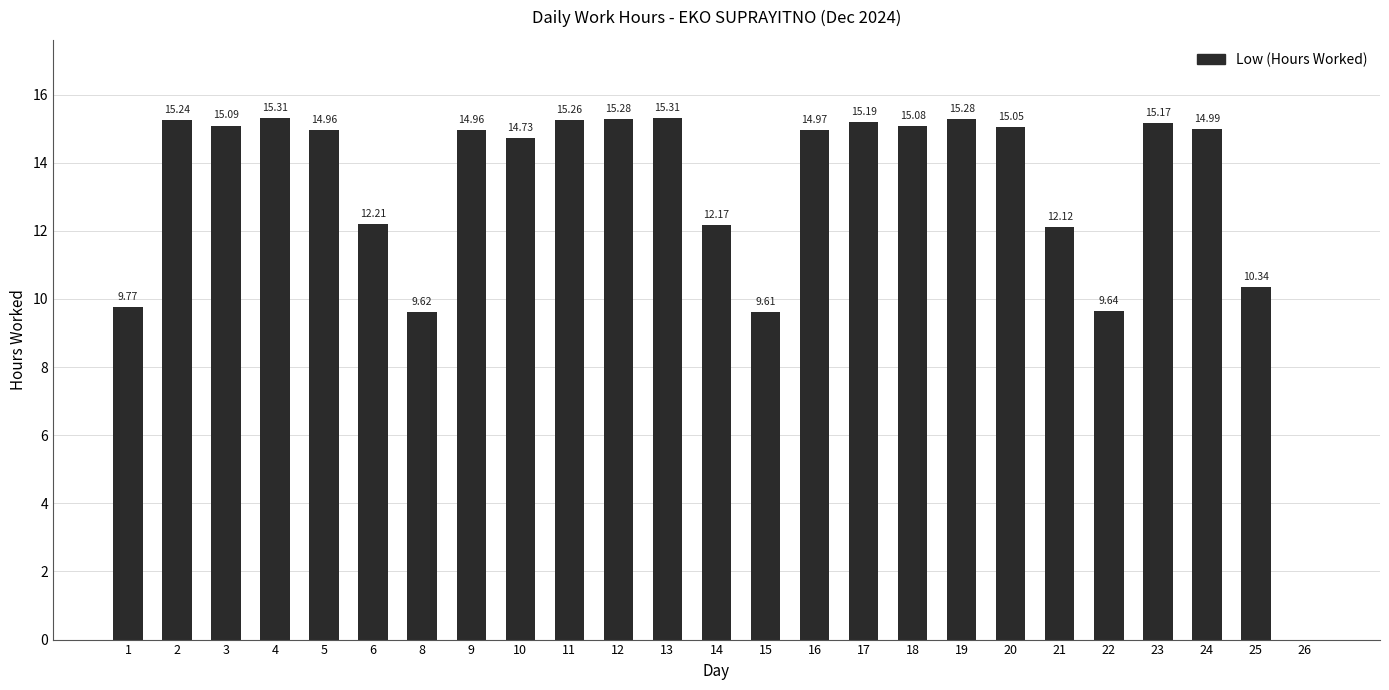

How many positive values are there?

24